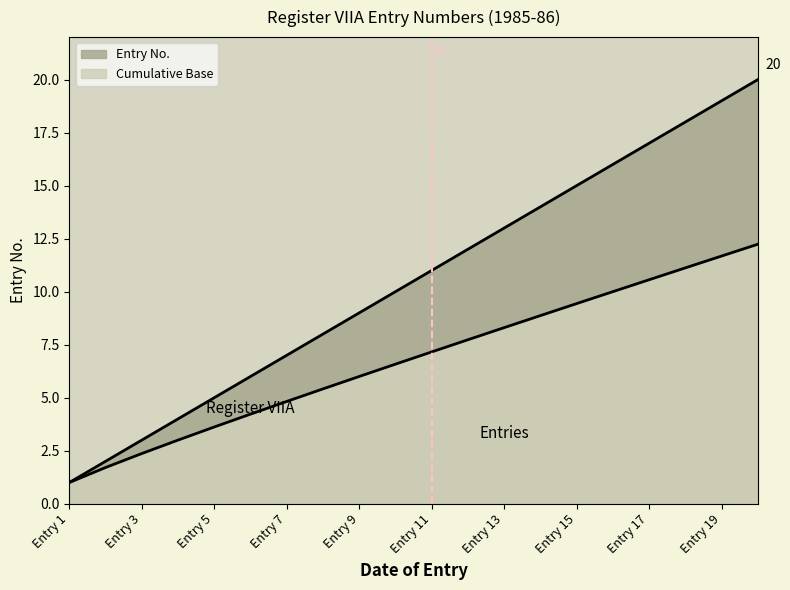

How many lines are shown in the chart?

2